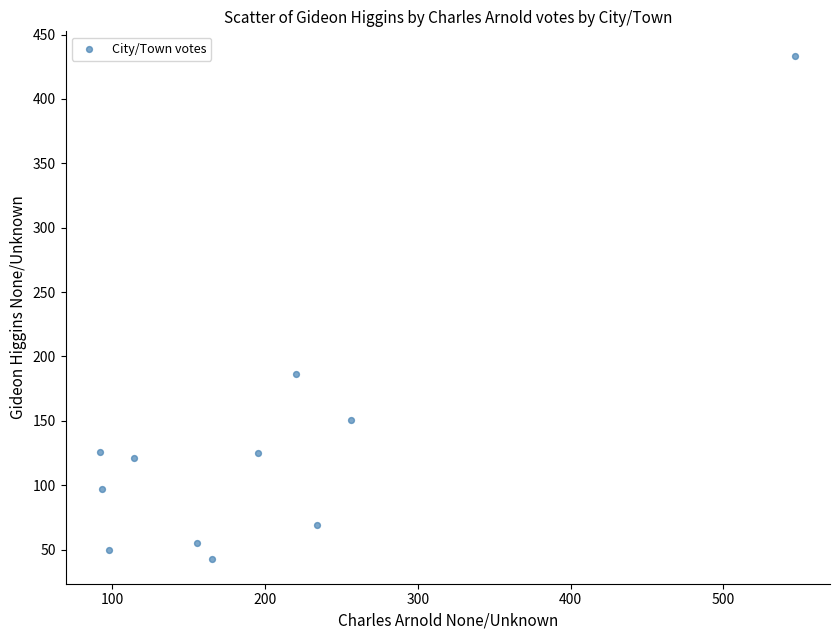

What Y value in the scatter plot is closest to 238?

186